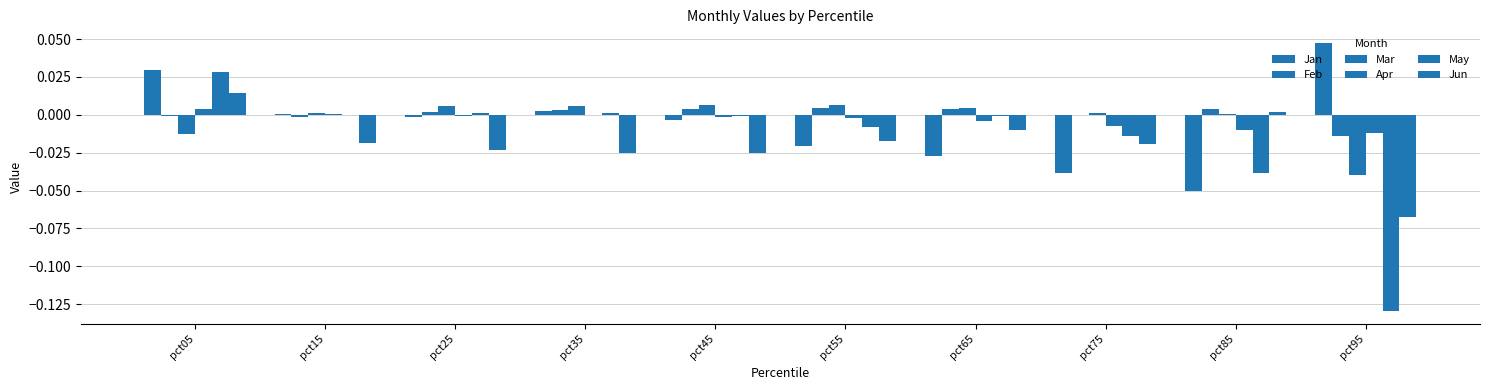

Reading left to right, what are all the values shown in this chart?

Jan: 0.0	0.0	-0.0	0.0	-0.0	-0.0	-0.0	-0.0	-0.1	0.0
Feb: -0.0	-0.0	0.0	0.0	0.0	0.0	0.0	-0.0	0.0	-0.0
Mar: -0.0	0.0	0.0	0.0	0.0	0.0	0.0	0.0	0.0	-0.0
Apr: 0.0	0.0	-0.0	-0.0	-0.0	-0.0	-0.0	-0.0	-0.0	-0.0
May: 0.0	-0.0	0.0	0.0	-0.0	-0.0	-0.0	-0.0	-0.0	-0.1
Jun: 0.0	-0.0	-0.0	-0.0	-0.0	-0.0	-0.0	-0.0	0.0	-0.1